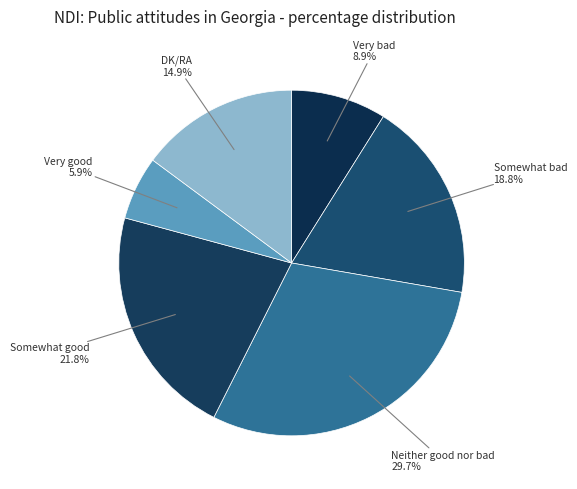

Do Somewhat bad and Very bad together represent more than half of the pie?

No